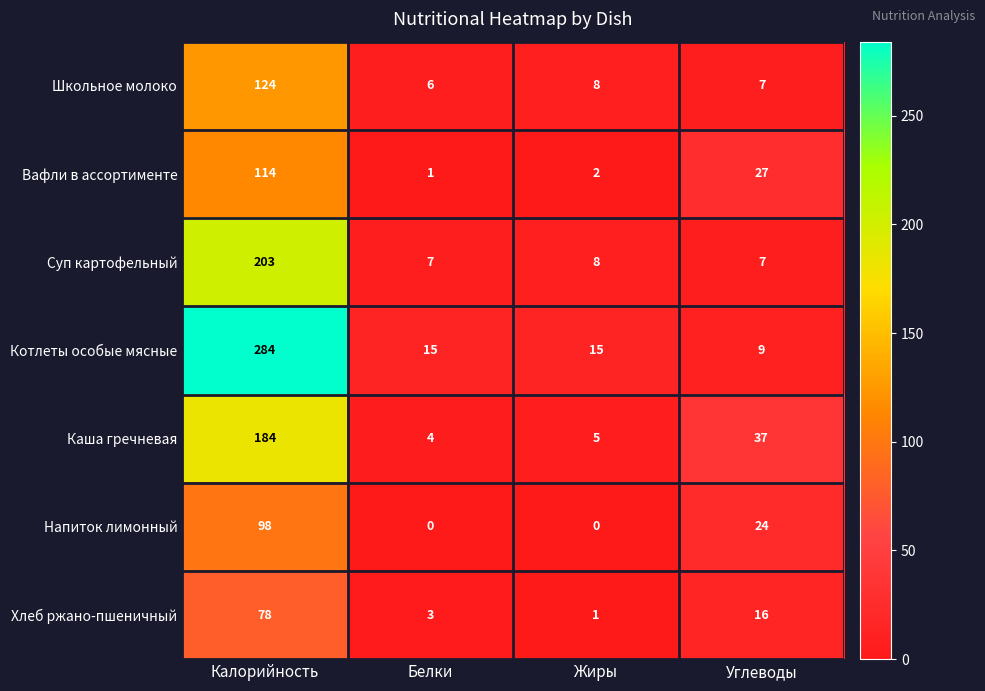

What is the sum of all Напиток лимонный values?

122